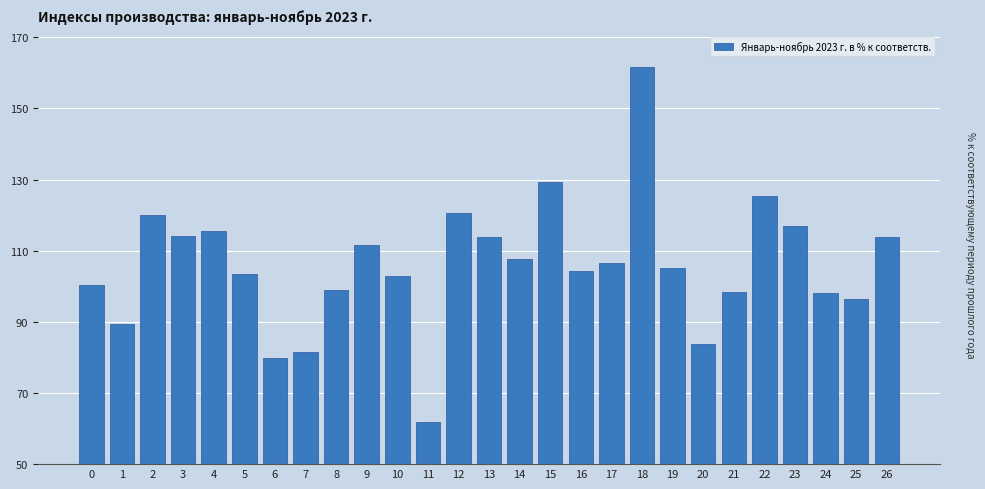

What is the value of the 14th bar from the left?

113.8